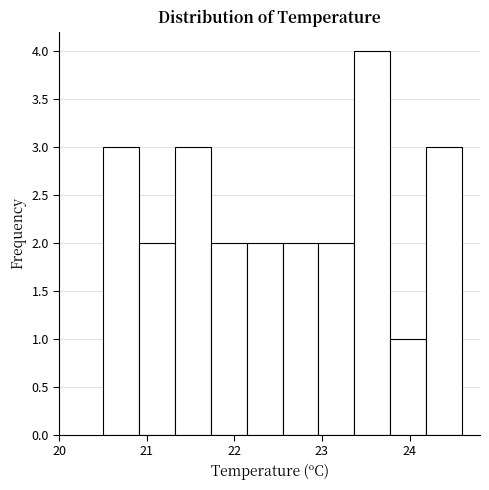

Reading left to right, list every bar in this chart as the range it spans on the x-axis followed by its height. Neither the bar edges nor the heights are printed on the chart, so give them approximately, as read against the axes.

20.50 to 20.91: 3
20.91 to 21.32: 2
21.32 to 21.73: 3
21.73 to 22.14: 2
22.14 to 22.55: 2
22.55 to 22.96: 2
22.96 to 23.37: 2
23.37 to 23.78: 4
23.78 to 24.19: 1
24.19 to 24.60: 3